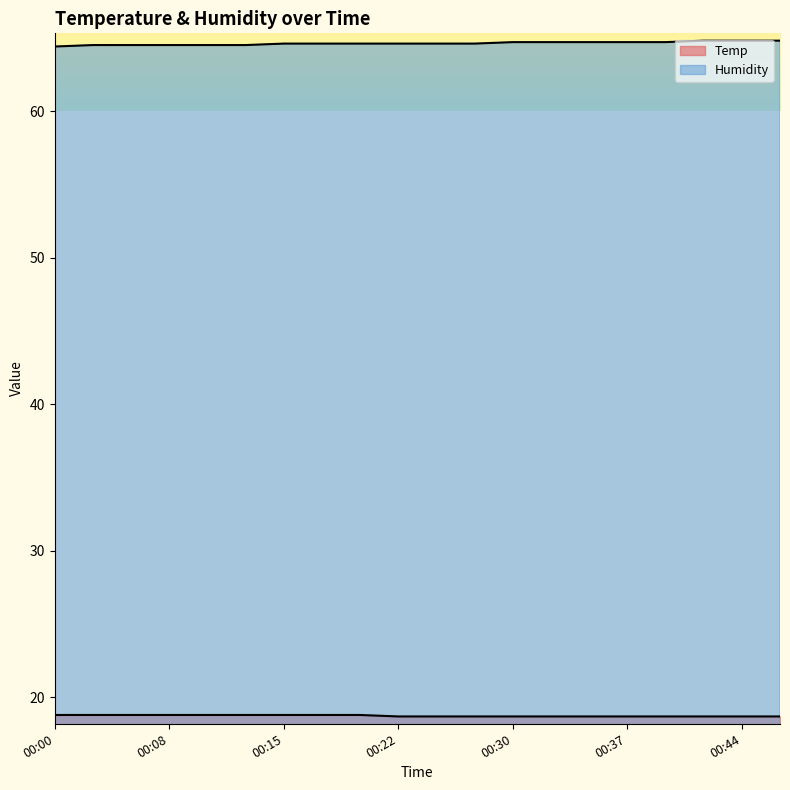

Rank the series by their maximum value, from highest to lowest.

Humidity, Temp